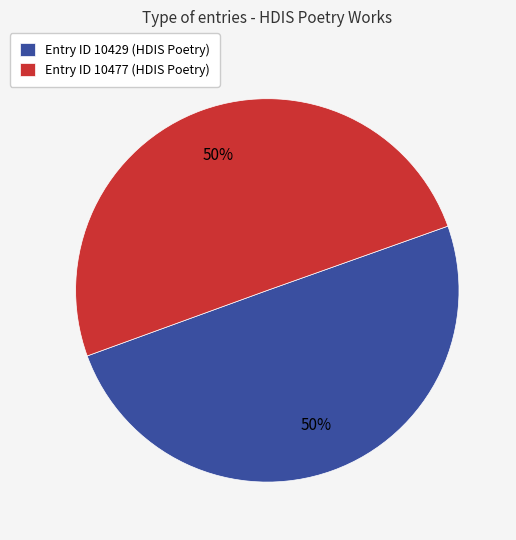

What percentage is the Entry ID 10429 (HDIS Poetry) slice, to the nearest percent?

50%